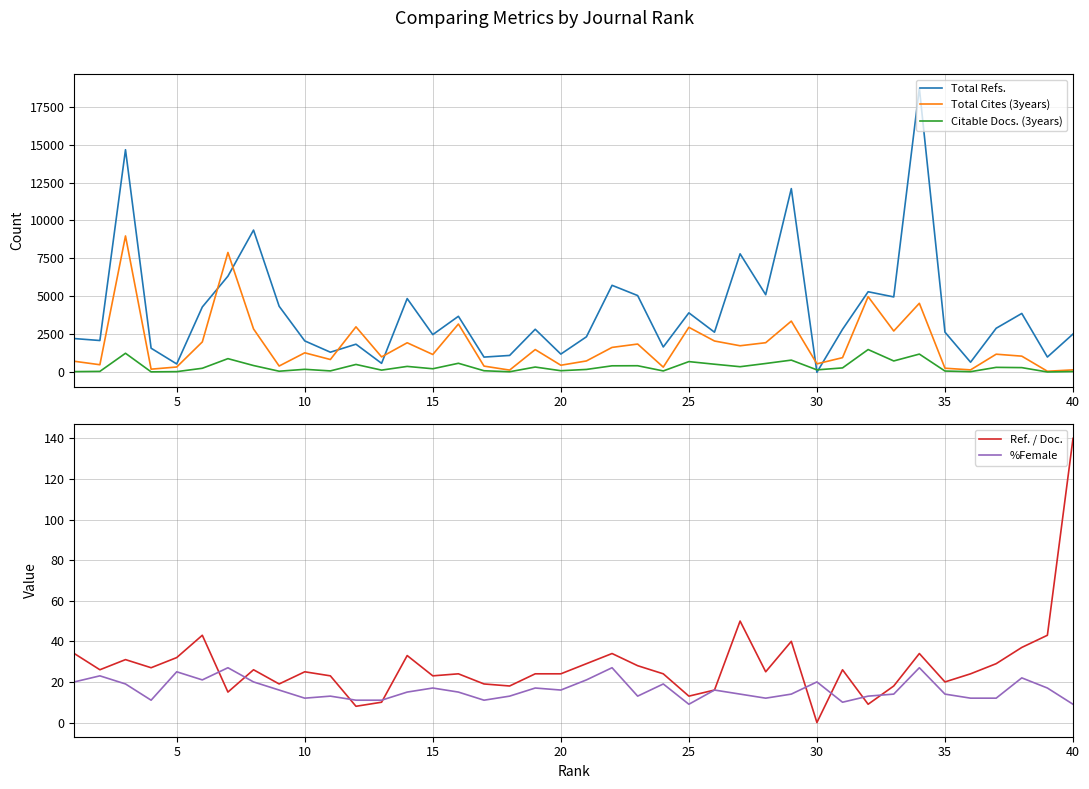

Which category has the lowest value in the Ref. / Doc. series?

30